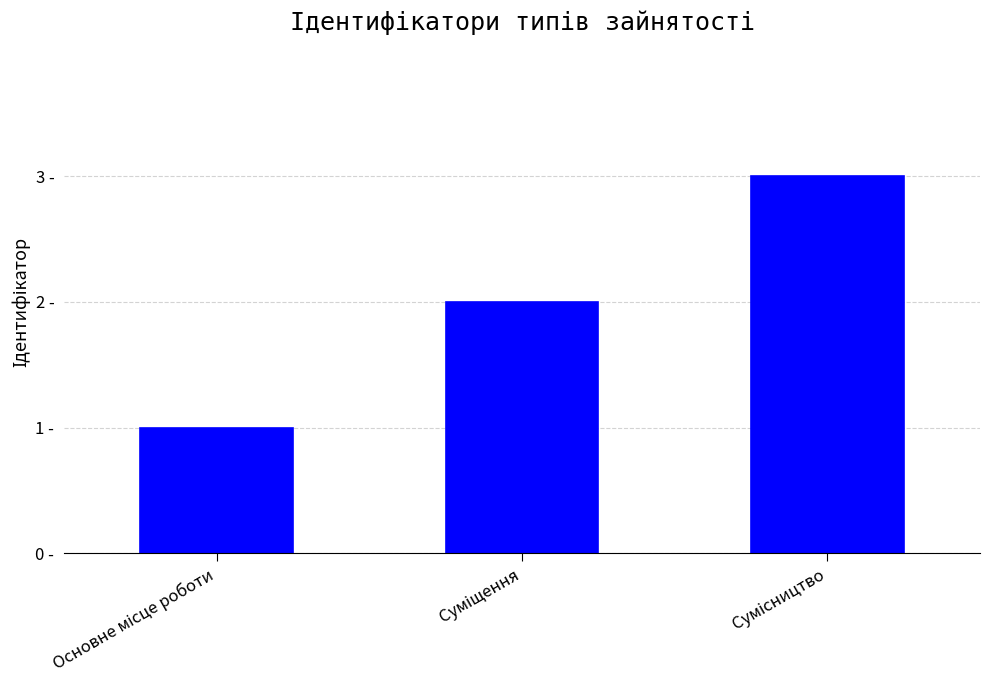

True or false: the data shows 3 at Сумісництво.

True